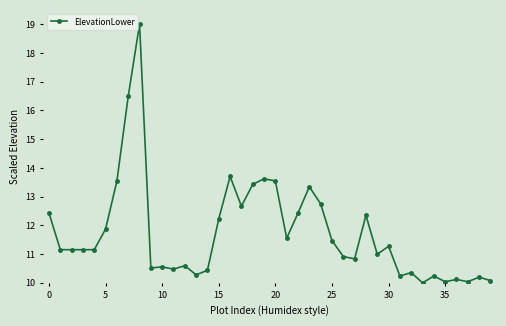

What is the value of the 25th point from the left?

12.7